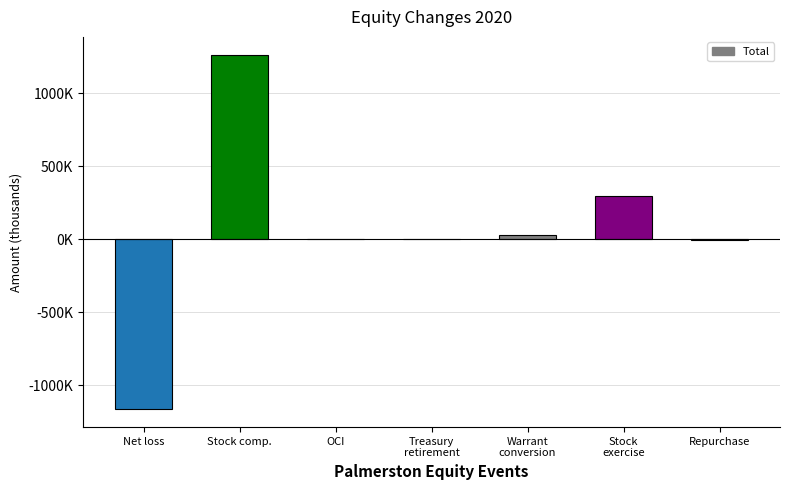

Reading left to right, list all the values displayed in this chart.

Net loss=-1166391	Stock comp.=1264254	OCI=-2042	Treasury
retirement=0	Warrant
conversion=31007	Stock
exercise=298829	Repurchase=-3777